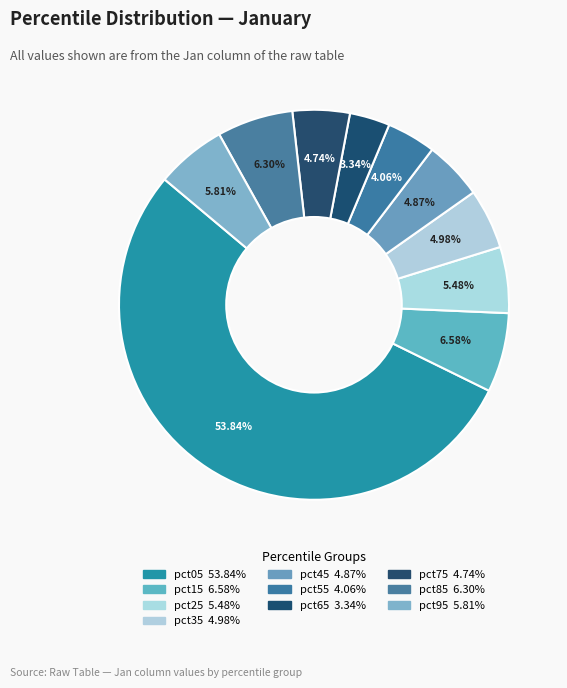

Combined, what portion of the pie is pct05 and pct85?

60.1%